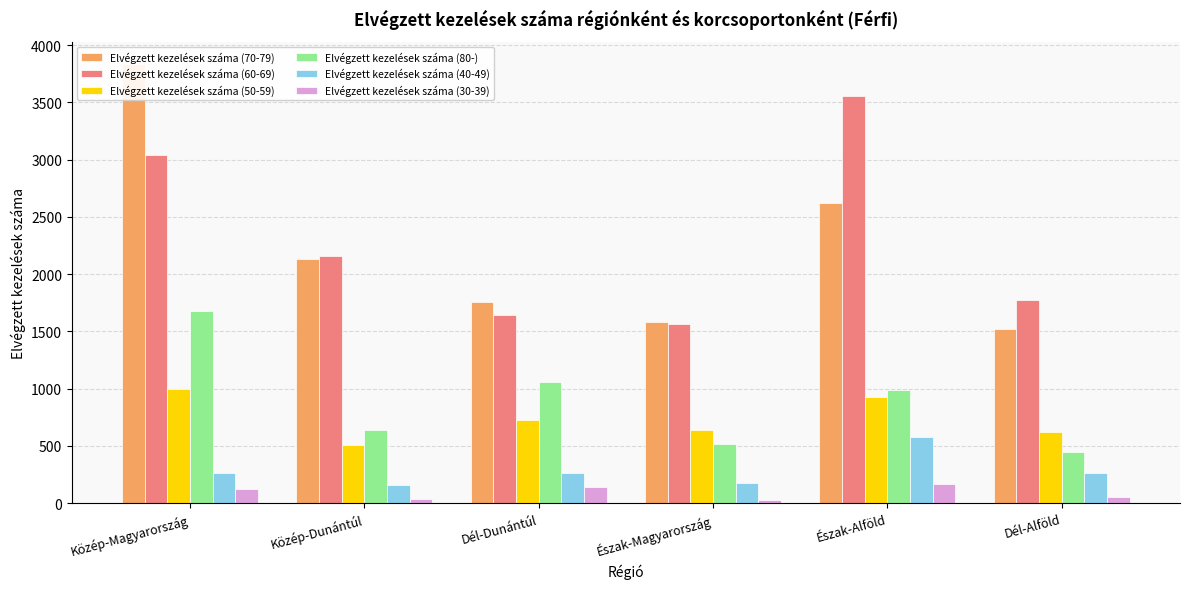

At how many categories does at least one series exceed 3574?

1